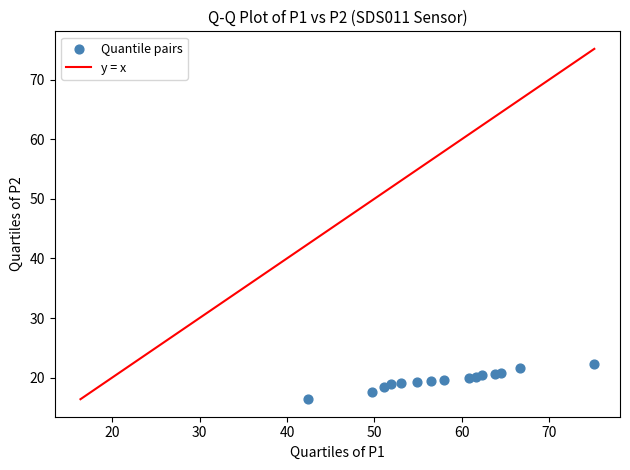

What is the range of X values (max minus min)?

32.8